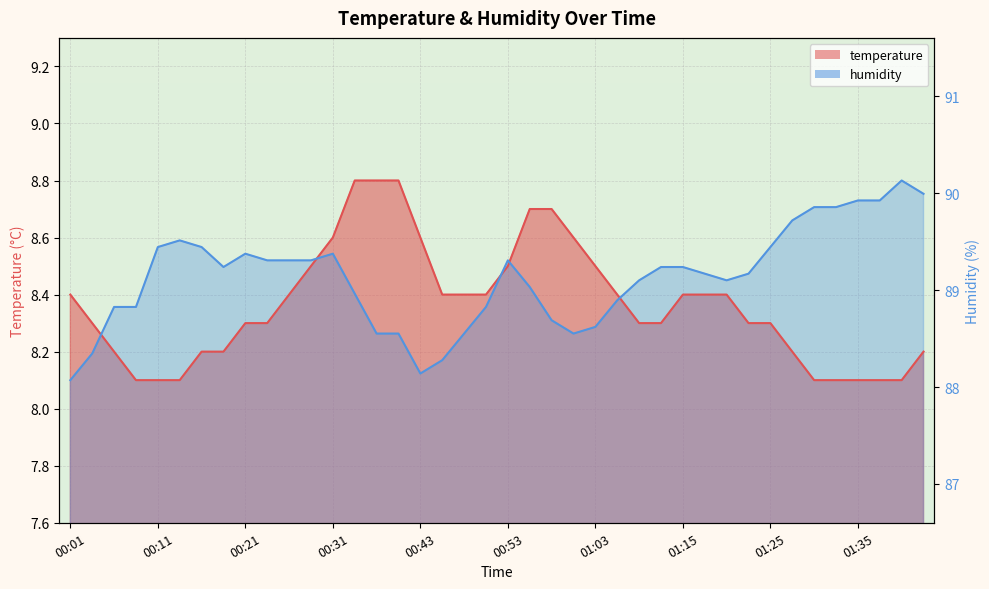

How many lines are shown in the chart?

2